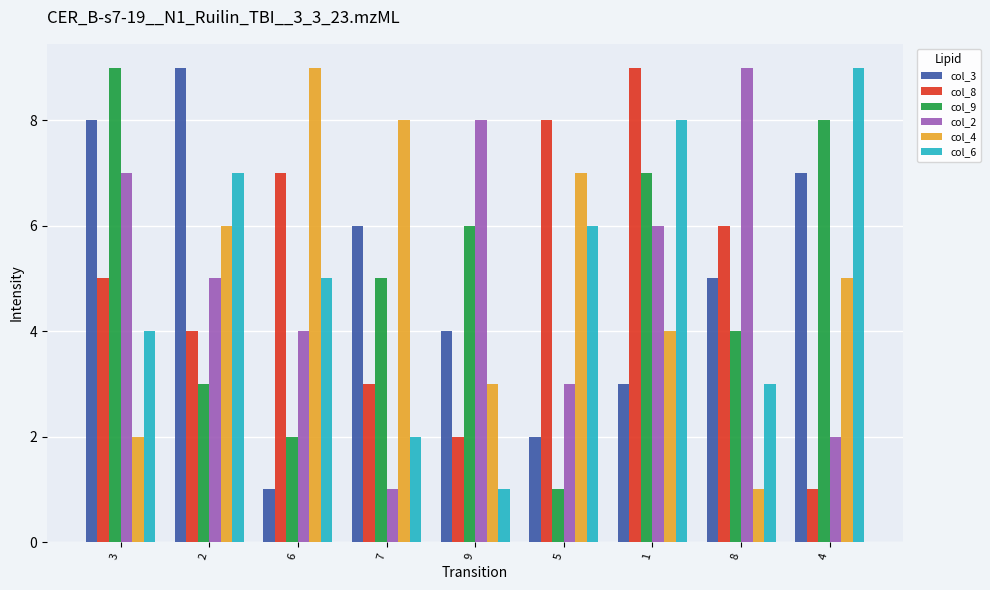

How many groups of bars are there?

9